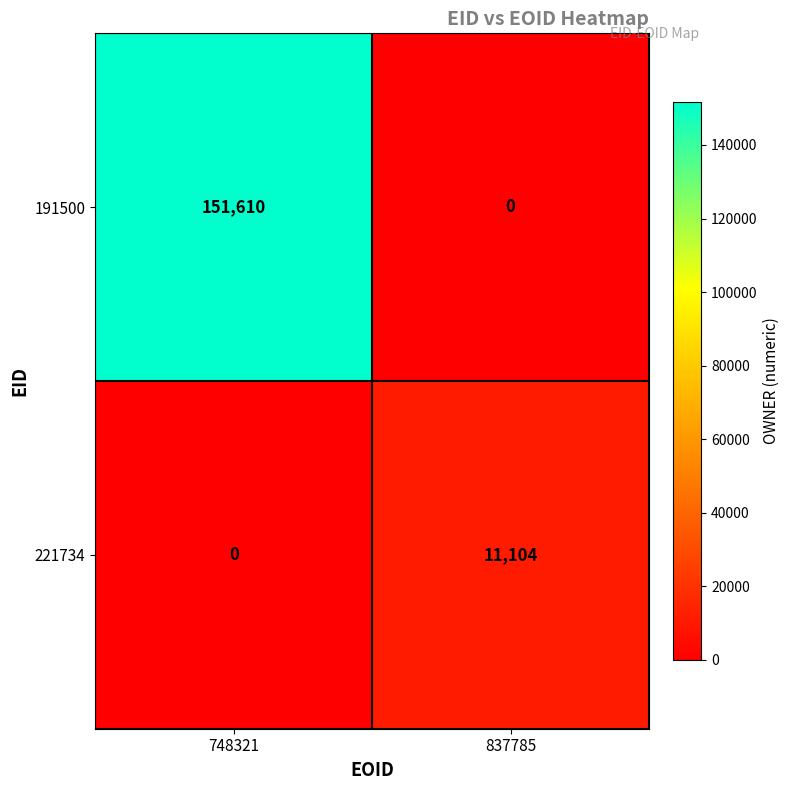

What is the average value of the 221734 series?

5552